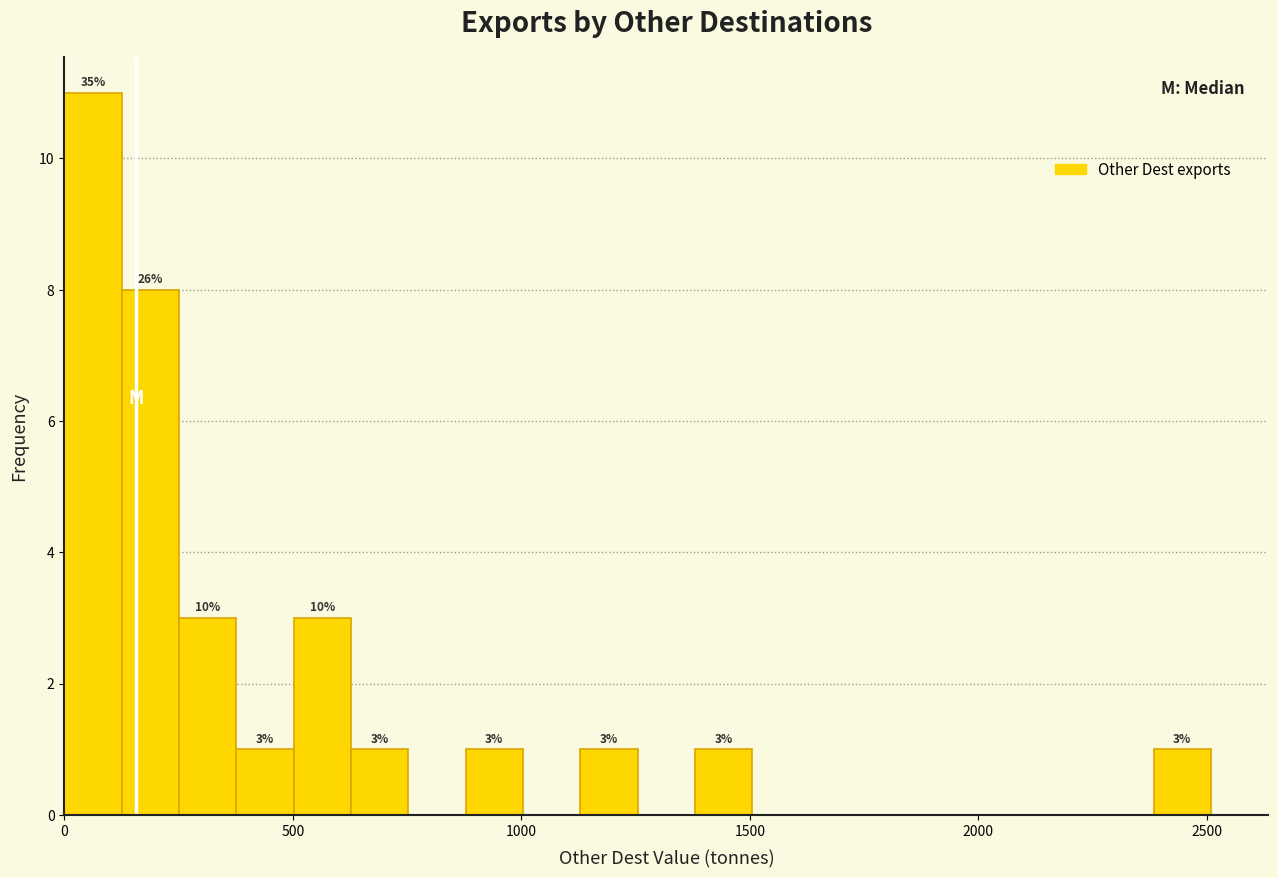

Around what value on the x-axis is the tallest bar? Give the approximate position of its centre, as read against the axis.

50